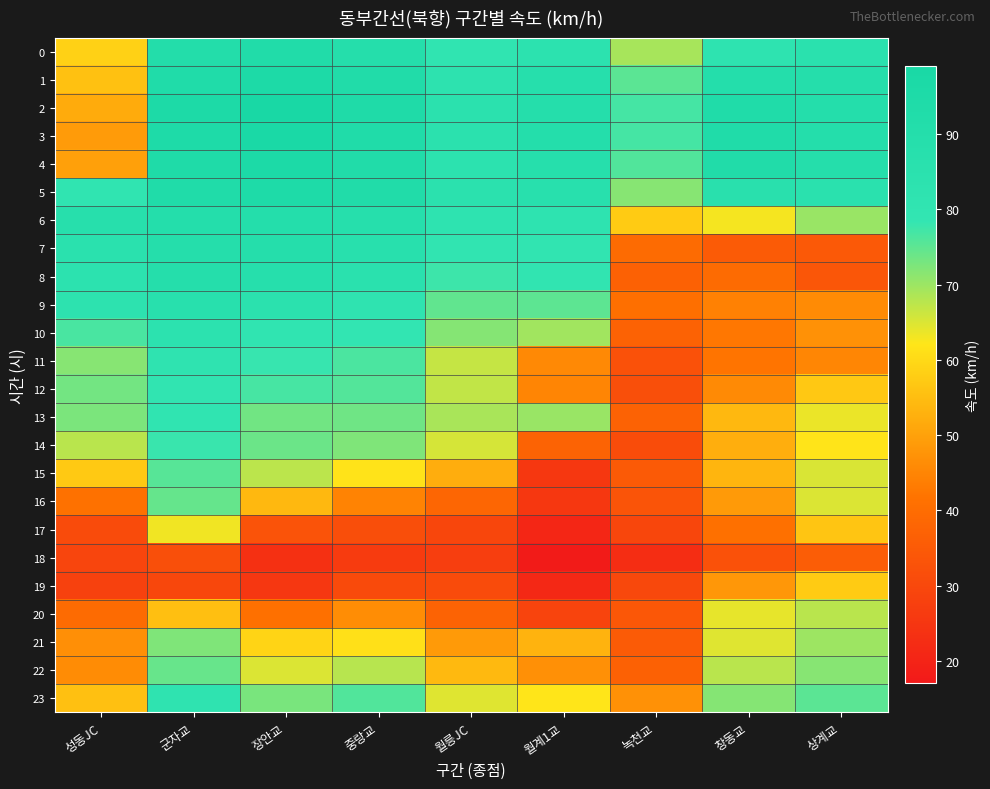

Which category has the lowest value across all series?

월계1교